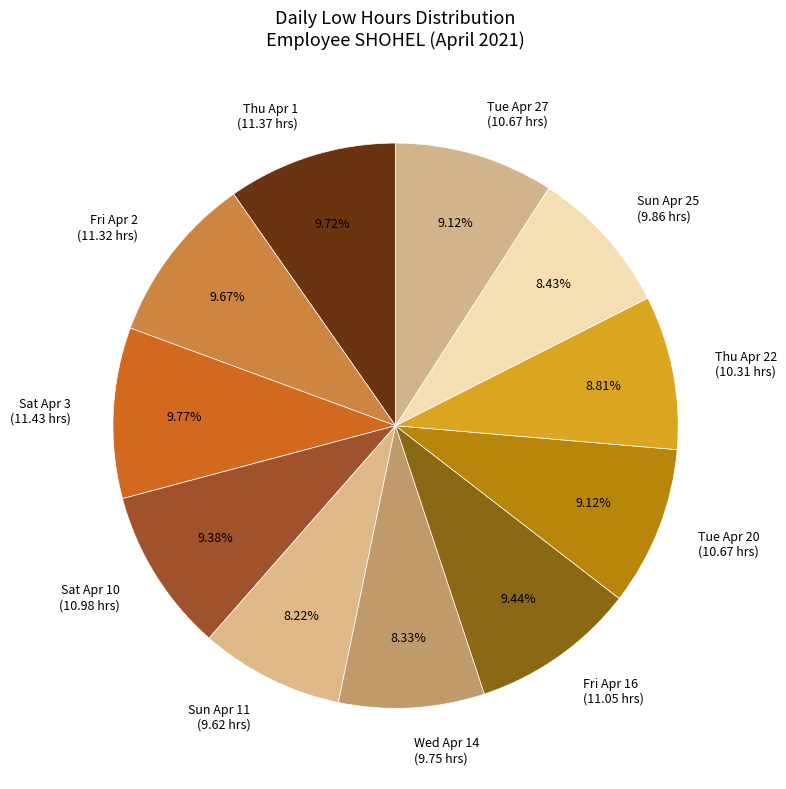

To the nearest percent, what is the difference between the largest and smallest slice percentages?

2%